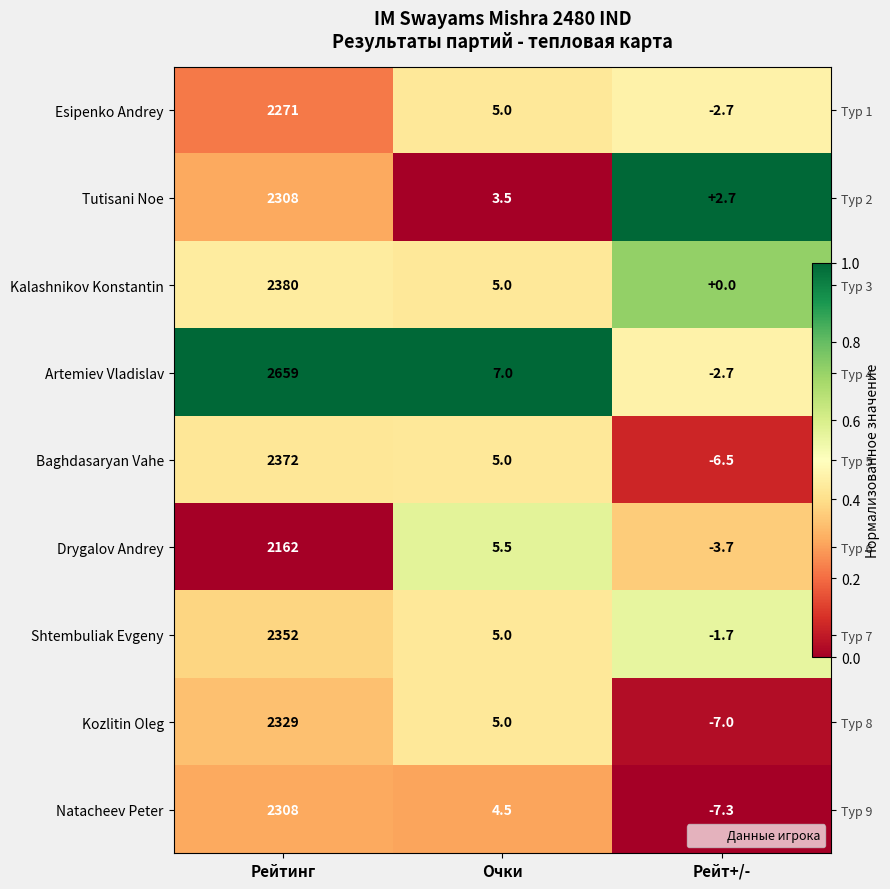

At which label does Kalashnikov Konstantin reach its peak?

Рейт+/-